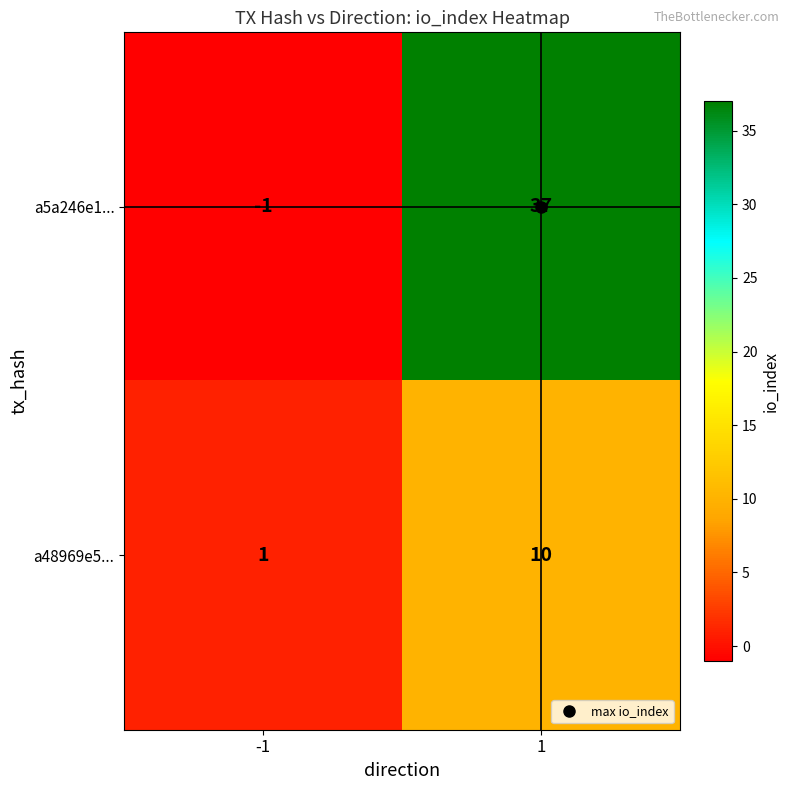

What is the greatest value displayed?

37